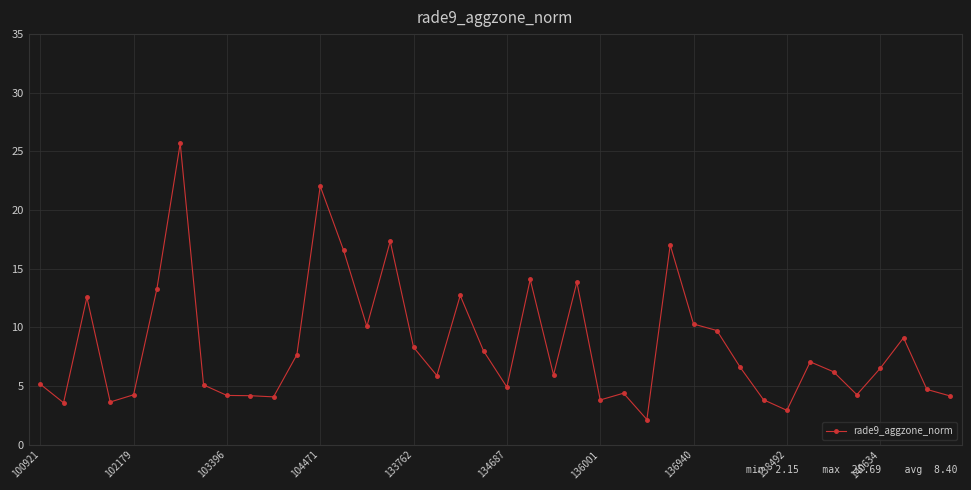

What is the value of the 30th point from the left?

9.7